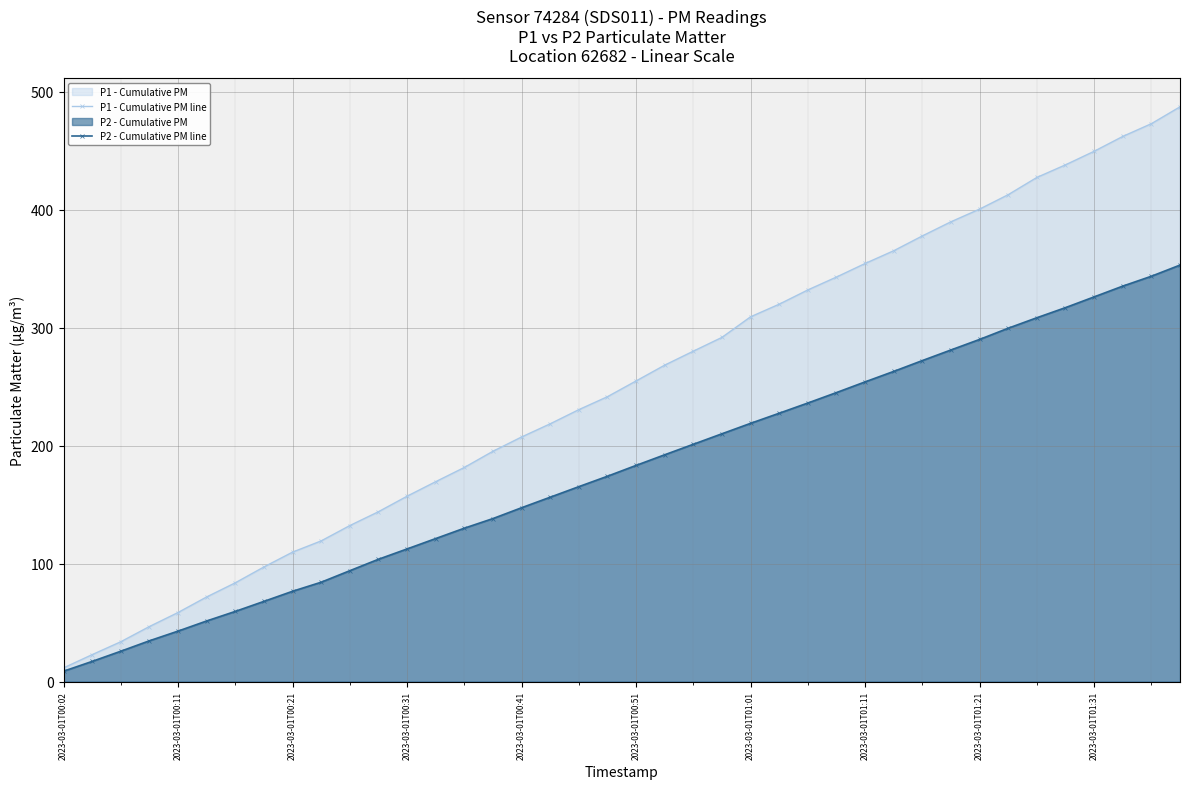

Where does the P1 - Cumulative PM line series first go above 254?

2023-03-01T00:51